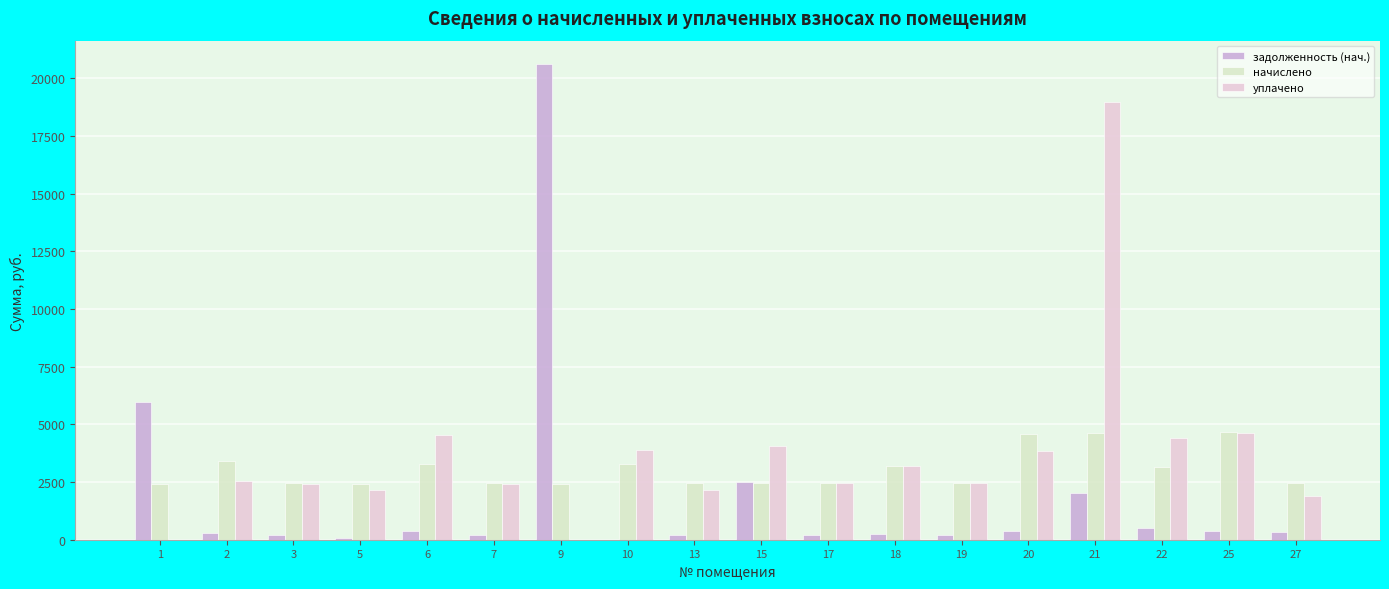

Which series has the widest spread of values?

задолженность (нач.)